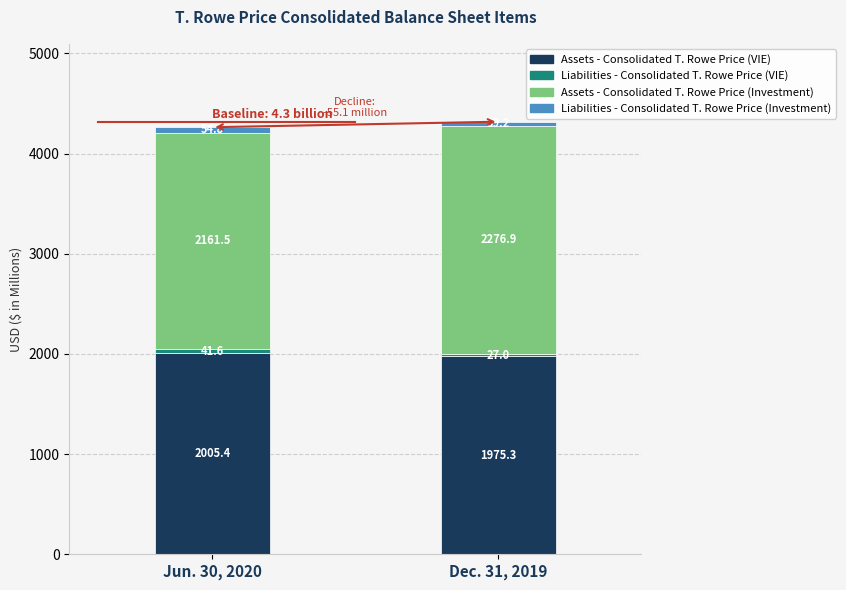

At which category is the sum across all series the highest?

Dec. 31, 2019